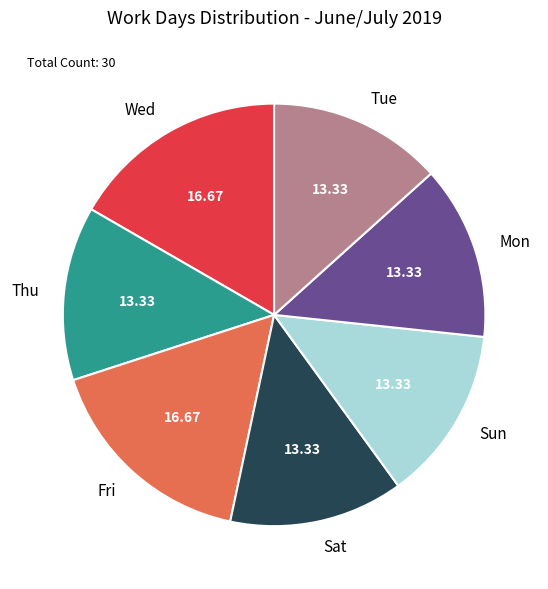

True or false: Thu accounts for 26% of the total.

False